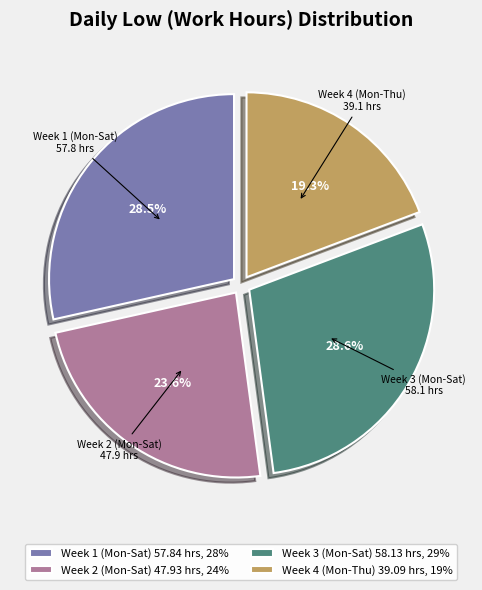

How many segments does this pie chart have?

4